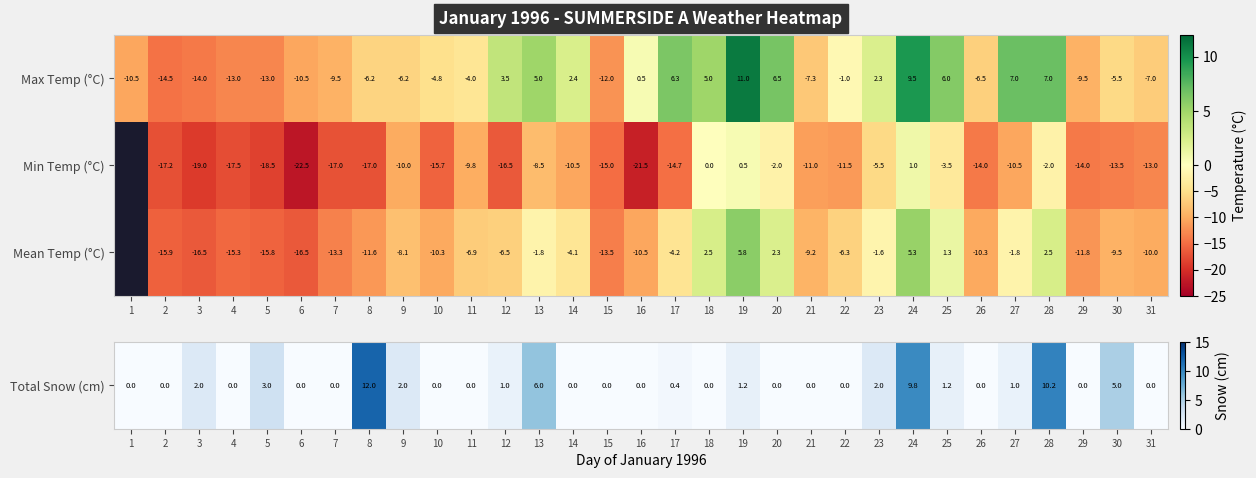

Is the value of Min Temp (°C) at 14 greater than the value of Mean Temp (°C) at 27?

No